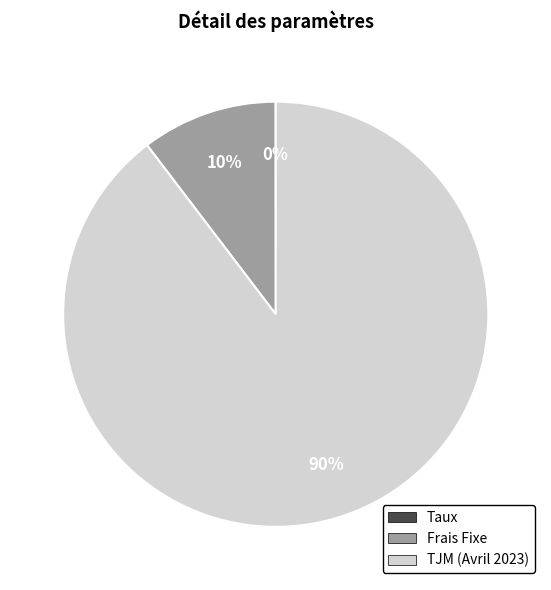

True or false: TJM (Avril 2023) accounts for 99% of the total.

False